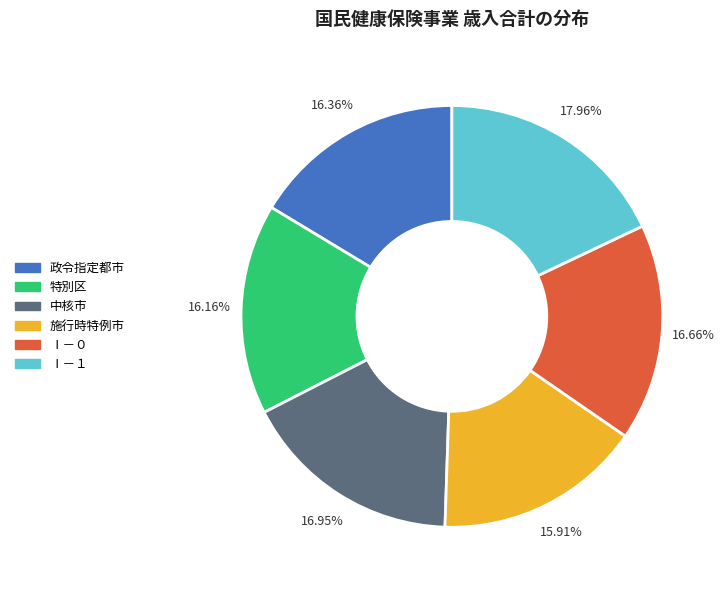

Combined, what portion of the pie is Ⅰ－１ and 政令指定都市?

34.3%